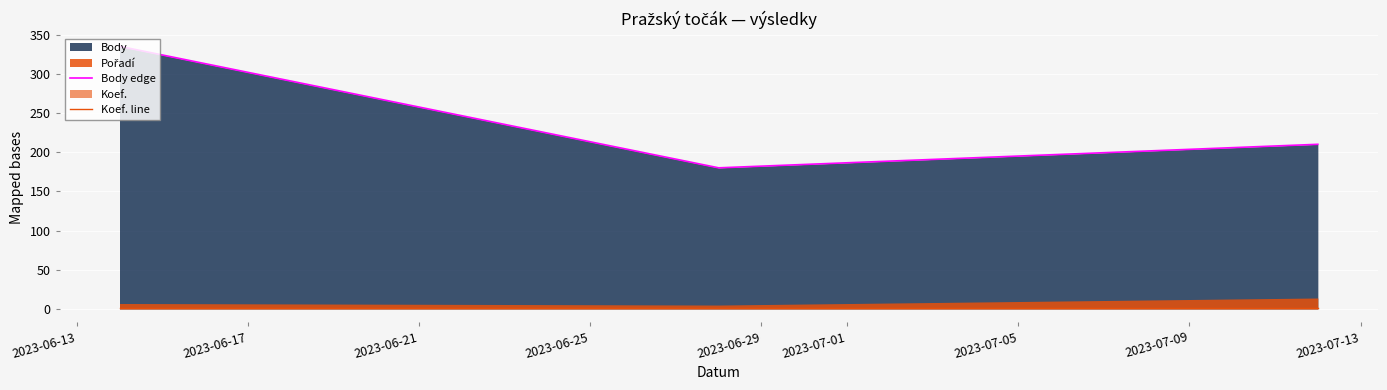

What is the highest value of the Body edge series?

335